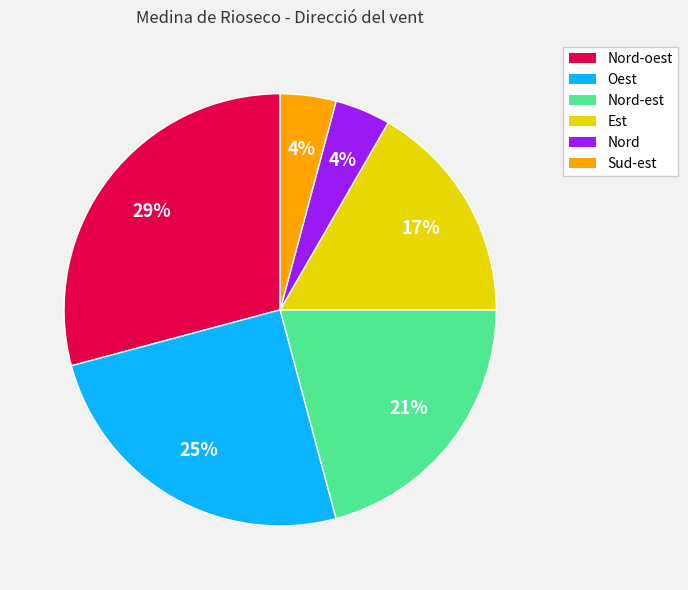

To the nearest percent, what is the difference between the largest and smallest slice percentages?

25%